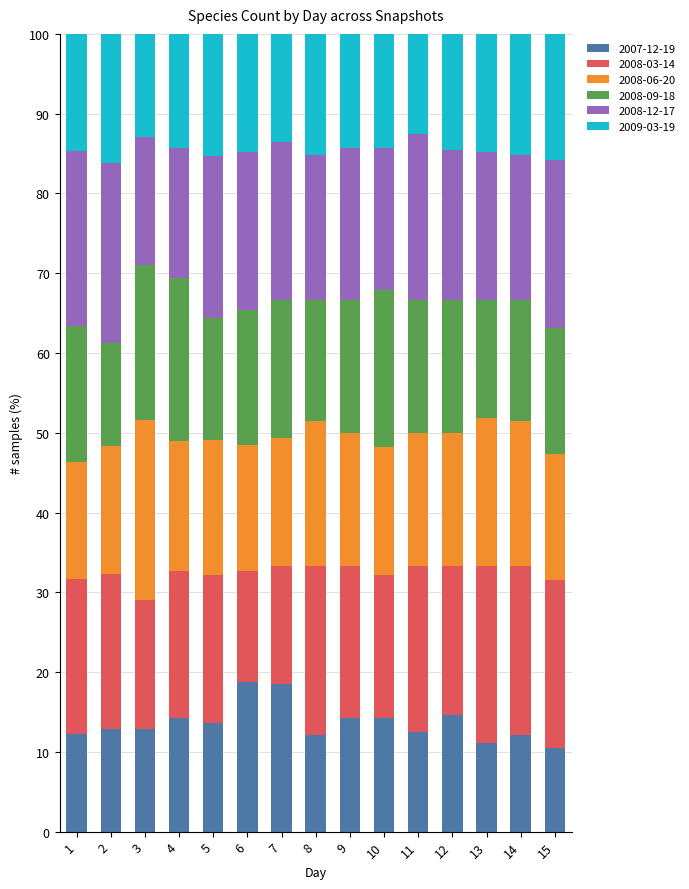

What is the highest value of the 2007-12-19 series?

18.8